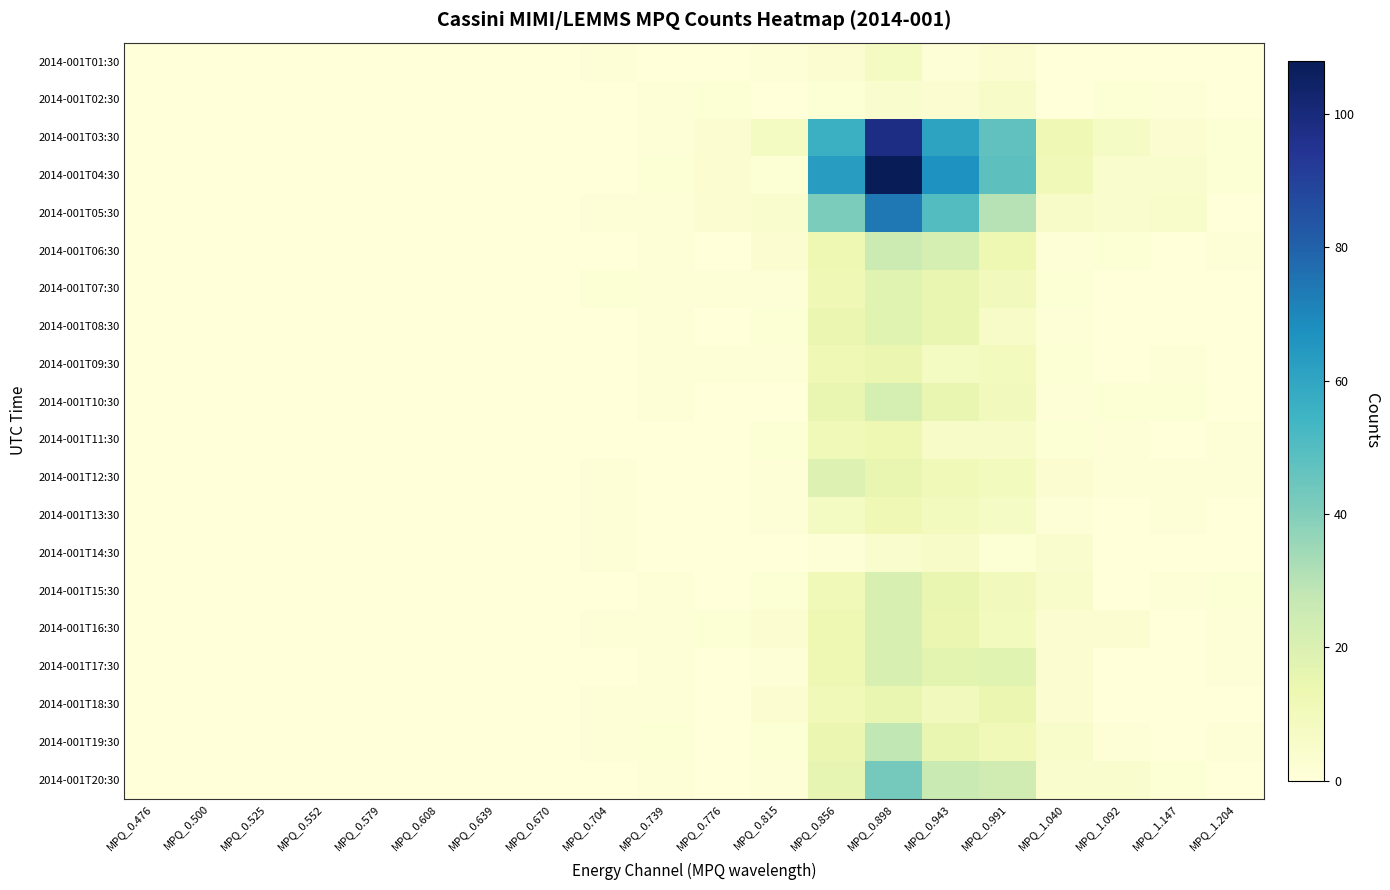

Reading left to right, transcribe all the data shown in this chart.

2014-001T01:30: MPQ_0.476=0	MPQ_0.500=0	MPQ_0.525=0	MPQ_0.552=0	MPQ_0.579=0	MPQ_0.608=0	MPQ_0.639=0	MPQ_0.670=0	MPQ_0.704=1	MPQ_0.739=0	MPQ_0.776=0	MPQ_0.815=1	MPQ_0.856=3	MPQ_0.898=8	MPQ_0.943=1	MPQ_0.991=3	MPQ_1.040=0	MPQ_1.092=0	MPQ_1.147=0	MPQ_1.204=0
2014-001T02:30: MPQ_0.476=0	MPQ_0.500=0	MPQ_0.525=0	MPQ_0.552=0	MPQ_0.579=0	MPQ_0.608=0	MPQ_0.639=0	MPQ_0.670=0	MPQ_0.704=0	MPQ_0.739=1	MPQ_0.776=2	MPQ_0.815=0	MPQ_0.856=2	MPQ_0.898=4	MPQ_0.943=3	MPQ_0.991=6	MPQ_1.040=0	MPQ_1.092=2	MPQ_1.147=1	MPQ_1.204=0
2014-001T03:30: MPQ_0.476=0	MPQ_0.500=0	MPQ_0.525=0	MPQ_0.552=0	MPQ_0.579=0	MPQ_0.608=0	MPQ_0.639=0	MPQ_0.670=0	MPQ_0.704=0	MPQ_0.739=1	MPQ_0.776=3	MPQ_0.815=8	MPQ_0.856=56	MPQ_0.898=98	MPQ_0.943=61	MPQ_0.991=47	MPQ_1.040=12	MPQ_1.092=7	MPQ_1.147=3	MPQ_1.204=2
2014-001T04:30: MPQ_0.476=0	MPQ_0.500=0	MPQ_0.525=0	MPQ_0.552=0	MPQ_0.579=0	MPQ_0.608=0	MPQ_0.639=0	MPQ_0.670=0	MPQ_0.704=0	MPQ_0.739=2	MPQ_0.776=3	MPQ_0.815=2	MPQ_0.856=63	MPQ_0.898=108	MPQ_0.943=67	MPQ_0.991=48	MPQ_1.040=11	MPQ_1.092=4	MPQ_1.147=4	MPQ_1.204=2
2014-001T05:30: MPQ_0.476=0	MPQ_0.500=0	MPQ_0.525=0	MPQ_0.552=0	MPQ_0.579=0	MPQ_0.608=0	MPQ_0.639=0	MPQ_0.670=0	MPQ_0.704=1	MPQ_0.739=1	MPQ_0.776=3	MPQ_0.815=4	MPQ_0.856=41	MPQ_0.898=74	MPQ_0.943=50	MPQ_0.991=30	MPQ_1.040=6	MPQ_1.092=4	MPQ_1.147=5	MPQ_1.204=0
2014-001T06:30: MPQ_0.476=0	MPQ_0.500=0	MPQ_0.525=0	MPQ_0.552=0	MPQ_0.579=0	MPQ_0.608=0	MPQ_0.639=0	MPQ_0.670=0	MPQ_0.704=0	MPQ_0.739=1	MPQ_0.776=0	MPQ_0.815=3	MPQ_0.856=13	MPQ_0.898=25	MPQ_0.943=22	MPQ_0.991=13	MPQ_1.040=1	MPQ_1.092=2	MPQ_1.147=0	MPQ_1.204=1
2014-001T07:30: MPQ_0.476=0	MPQ_0.500=0	MPQ_0.525=0	MPQ_0.552=0	MPQ_0.579=0	MPQ_0.608=0	MPQ_0.639=0	MPQ_0.670=0	MPQ_0.704=2	MPQ_0.739=1	MPQ_0.776=1	MPQ_0.815=1	MPQ_0.856=12	MPQ_0.898=18	MPQ_0.943=15	MPQ_0.991=10	MPQ_1.040=2	MPQ_1.092=0	MPQ_1.147=0	MPQ_1.204=0
2014-001T08:30: MPQ_0.476=0	MPQ_0.500=0	MPQ_0.525=0	MPQ_0.552=0	MPQ_0.579=0	MPQ_0.608=0	MPQ_0.639=0	MPQ_0.670=0	MPQ_0.704=0	MPQ_0.739=1	MPQ_0.776=0	MPQ_0.815=2	MPQ_0.856=14	MPQ_0.898=18	MPQ_0.943=15	MPQ_0.991=6	MPQ_1.040=1	MPQ_1.092=0	MPQ_1.147=0	MPQ_1.204=0
2014-001T09:30: MPQ_0.476=0	MPQ_0.500=0	MPQ_0.525=0	MPQ_0.552=0	MPQ_0.579=0	MPQ_0.608=0	MPQ_0.639=0	MPQ_0.670=0	MPQ_0.704=0	MPQ_0.739=1	MPQ_0.776=1	MPQ_0.815=1	MPQ_0.856=12	MPQ_0.898=14	MPQ_0.943=8	MPQ_0.991=9	MPQ_1.040=2	MPQ_1.092=0	MPQ_1.147=1	MPQ_1.204=0
2014-001T10:30: MPQ_0.476=0	MPQ_0.500=0	MPQ_0.525=0	MPQ_0.552=0	MPQ_0.579=0	MPQ_0.608=0	MPQ_0.639=0	MPQ_0.670=0	MPQ_0.704=0	MPQ_0.739=1	MPQ_0.776=0	MPQ_0.815=0	MPQ_0.856=15	MPQ_0.898=22	MPQ_0.943=15	MPQ_0.991=10	MPQ_1.040=1	MPQ_1.092=2	MPQ_1.147=2	MPQ_1.204=0
2014-001T11:30: MPQ_0.476=0	MPQ_0.500=0	MPQ_0.525=0	MPQ_0.552=0	MPQ_0.579=0	MPQ_0.608=0	MPQ_0.639=0	MPQ_0.670=0	MPQ_0.704=0	MPQ_0.739=0	MPQ_0.776=0	MPQ_0.815=2	MPQ_0.856=11	MPQ_0.898=13	MPQ_0.943=6	MPQ_0.991=6	MPQ_1.040=2	MPQ_1.092=1	MPQ_1.147=0	MPQ_1.204=1
2014-001T12:30: MPQ_0.476=0	MPQ_0.500=0	MPQ_0.525=0	MPQ_0.552=0	MPQ_0.579=0	MPQ_0.608=0	MPQ_0.639=0	MPQ_0.670=0	MPQ_0.704=1	MPQ_0.739=0	MPQ_0.776=0	MPQ_0.815=1	MPQ_0.856=19	MPQ_0.898=15	MPQ_0.943=11	MPQ_0.991=9	MPQ_1.040=3	MPQ_1.092=1	MPQ_1.147=1	MPQ_1.204=1
2014-001T13:30: MPQ_0.476=0	MPQ_0.500=0	MPQ_0.525=0	MPQ_0.552=0	MPQ_0.579=0	MPQ_0.608=0	MPQ_0.639=0	MPQ_0.670=0	MPQ_0.704=1	MPQ_0.739=0	MPQ_0.776=0	MPQ_0.815=1	MPQ_0.856=8	MPQ_0.898=12	MPQ_0.943=9	MPQ_0.991=7	MPQ_1.040=1	MPQ_1.092=0	MPQ_1.147=1	MPQ_1.204=0
2014-001T14:30: MPQ_0.476=0	MPQ_0.500=0	MPQ_0.525=0	MPQ_0.552=0	MPQ_0.579=0	MPQ_0.608=0	MPQ_0.639=0	MPQ_0.670=0	MPQ_0.704=1	MPQ_0.739=0	MPQ_0.776=0	MPQ_0.815=0	MPQ_0.856=1	MPQ_0.898=4	MPQ_0.943=6	MPQ_0.991=2	MPQ_1.040=4	MPQ_1.092=0	MPQ_1.147=0	MPQ_1.204=0
2014-001T15:30: MPQ_0.476=0	MPQ_0.500=0	MPQ_0.525=0	MPQ_0.552=0	MPQ_0.579=0	MPQ_0.608=0	MPQ_0.639=0	MPQ_0.670=0	MPQ_0.704=0	MPQ_0.739=1	MPQ_0.776=0	MPQ_0.815=2	MPQ_0.856=11	MPQ_0.898=21	MPQ_0.943=15	MPQ_0.991=10	MPQ_1.040=5	MPQ_1.092=0	MPQ_1.147=1	MPQ_1.204=2
2014-001T16:30: MPQ_0.476=0	MPQ_0.500=0	MPQ_0.525=0	MPQ_0.552=0	MPQ_0.579=0	MPQ_0.608=0	MPQ_0.639=0	MPQ_0.670=0	MPQ_0.704=1	MPQ_0.739=1	MPQ_0.776=2	MPQ_0.815=3	MPQ_0.856=13	MPQ_0.898=21	MPQ_0.943=14	MPQ_0.991=9	MPQ_1.040=3	MPQ_1.092=3	MPQ_1.147=0	MPQ_1.204=1
2014-001T17:30: MPQ_0.476=0	MPQ_0.500=0	MPQ_0.525=0	MPQ_0.552=0	MPQ_0.579=0	MPQ_0.608=0	MPQ_0.639=0	MPQ_0.670=0	MPQ_0.704=0	MPQ_0.739=1	MPQ_0.776=0	MPQ_0.815=1	MPQ_0.856=13	MPQ_0.898=21	MPQ_0.943=17	MPQ_0.991=18	MPQ_1.040=3	MPQ_1.092=0	MPQ_1.147=0	MPQ_1.204=1
2014-001T18:30: MPQ_0.476=0	MPQ_0.500=0	MPQ_0.525=0	MPQ_0.552=0	MPQ_0.579=0	MPQ_0.608=0	MPQ_0.639=0	MPQ_0.670=0	MPQ_0.704=1	MPQ_0.739=1	MPQ_0.776=0	MPQ_0.815=3	MPQ_0.856=11	MPQ_0.898=15	MPQ_0.943=10	MPQ_0.991=14	MPQ_1.040=3	MPQ_1.092=0	MPQ_1.147=0	MPQ_1.204=0
2014-001T19:30: MPQ_0.476=0	MPQ_0.500=0	MPQ_0.525=0	MPQ_0.552=0	MPQ_0.579=0	MPQ_0.608=0	MPQ_0.639=0	MPQ_0.670=0	MPQ_0.704=1	MPQ_0.739=2	MPQ_0.776=0	MPQ_0.815=2	MPQ_0.856=14	MPQ_0.898=28	MPQ_0.943=15	MPQ_0.991=11	MPQ_1.040=5	MPQ_1.092=1	MPQ_1.147=0	MPQ_1.204=1
2014-001T20:30: MPQ_0.476=0	MPQ_0.500=0	MPQ_0.525=0	MPQ_0.552=0	MPQ_0.579=0	MPQ_0.608=0	MPQ_0.639=0	MPQ_0.670=0	MPQ_0.704=0	MPQ_0.739=1	MPQ_0.776=0	MPQ_0.815=1	MPQ_0.856=16	MPQ_0.898=43	MPQ_0.943=26	MPQ_0.991=24	MPQ_1.040=4	MPQ_1.092=4	MPQ_1.147=2	MPQ_1.204=0